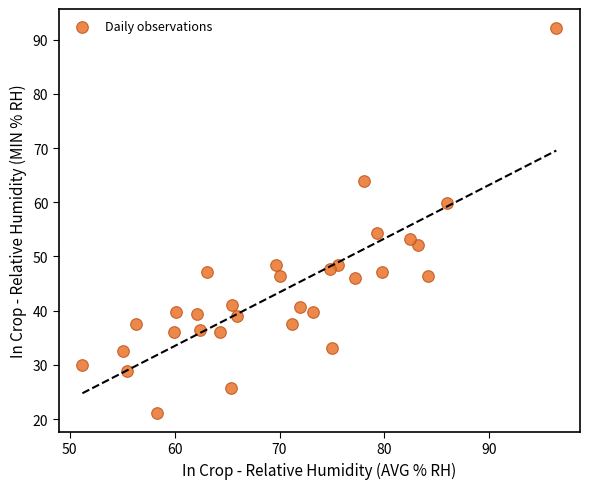

What is the range of X values (max minus min)?

45.2